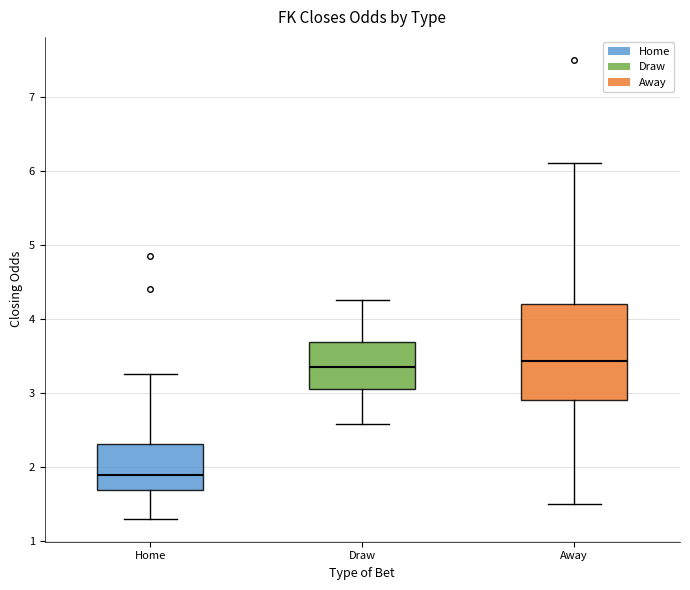

Reading left to right, transcribe this box plot: for each box, give where its median line is, the range the box spans, and where its two whiskers end, as read against the y-axis. The values are not printed on the chart, so give them approximately, as read against the axis.

Home: median 1.9, box 1.7 to 2.3, whiskers 1.3 to 3.3
Draw: median 3.4, box 3.1 to 3.7, whiskers 2.6 to 4.3
Away: median 3.4, box 2.9 to 4.2, whiskers 1.5 to 6.1